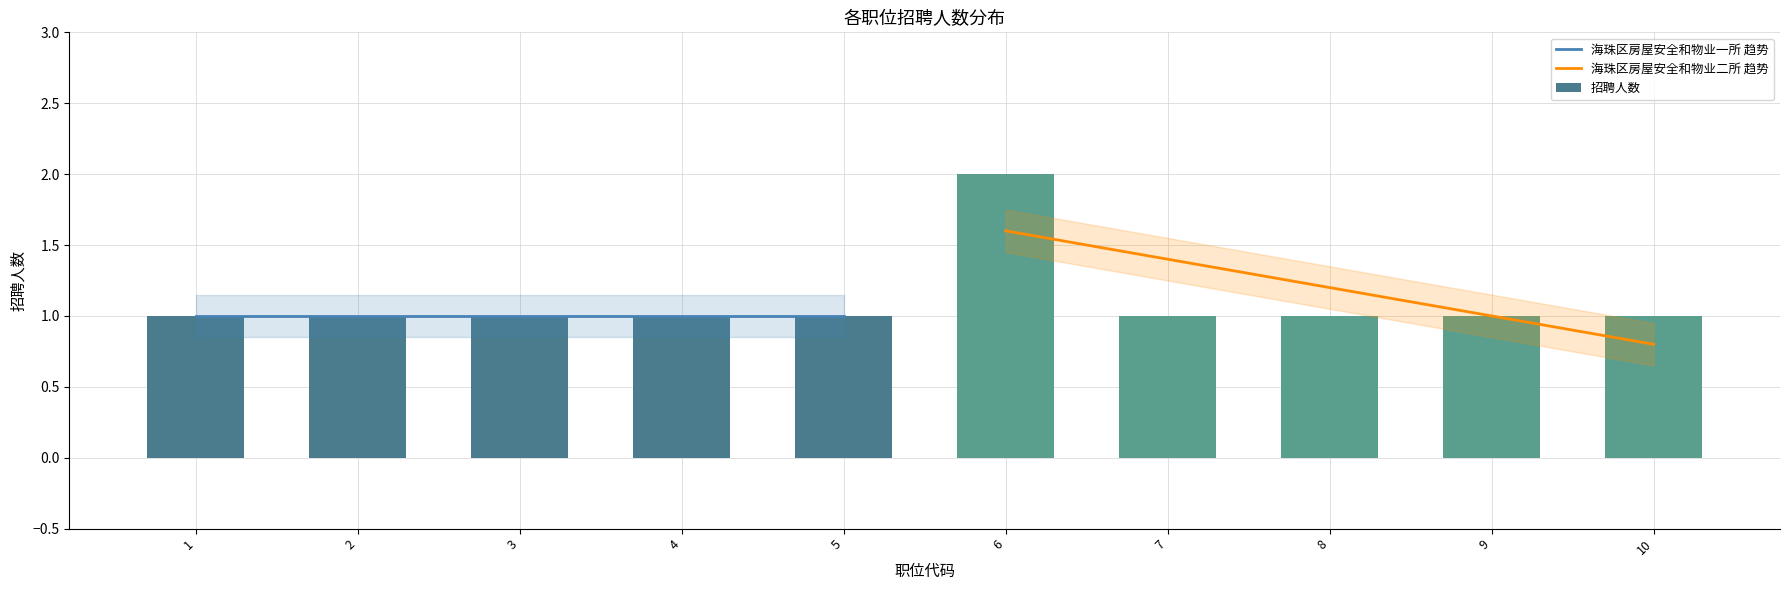

True or false: the data shows 1 at 3.

True